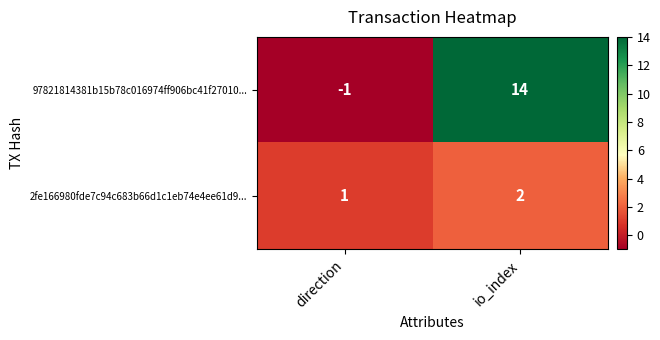

Rank the series at io_index from highest to lowest value.

97821814381b15b78c016974ff906bc41f27010..., 2fe166980fde7c94c683b66d1c1eb74e4ee61d9...